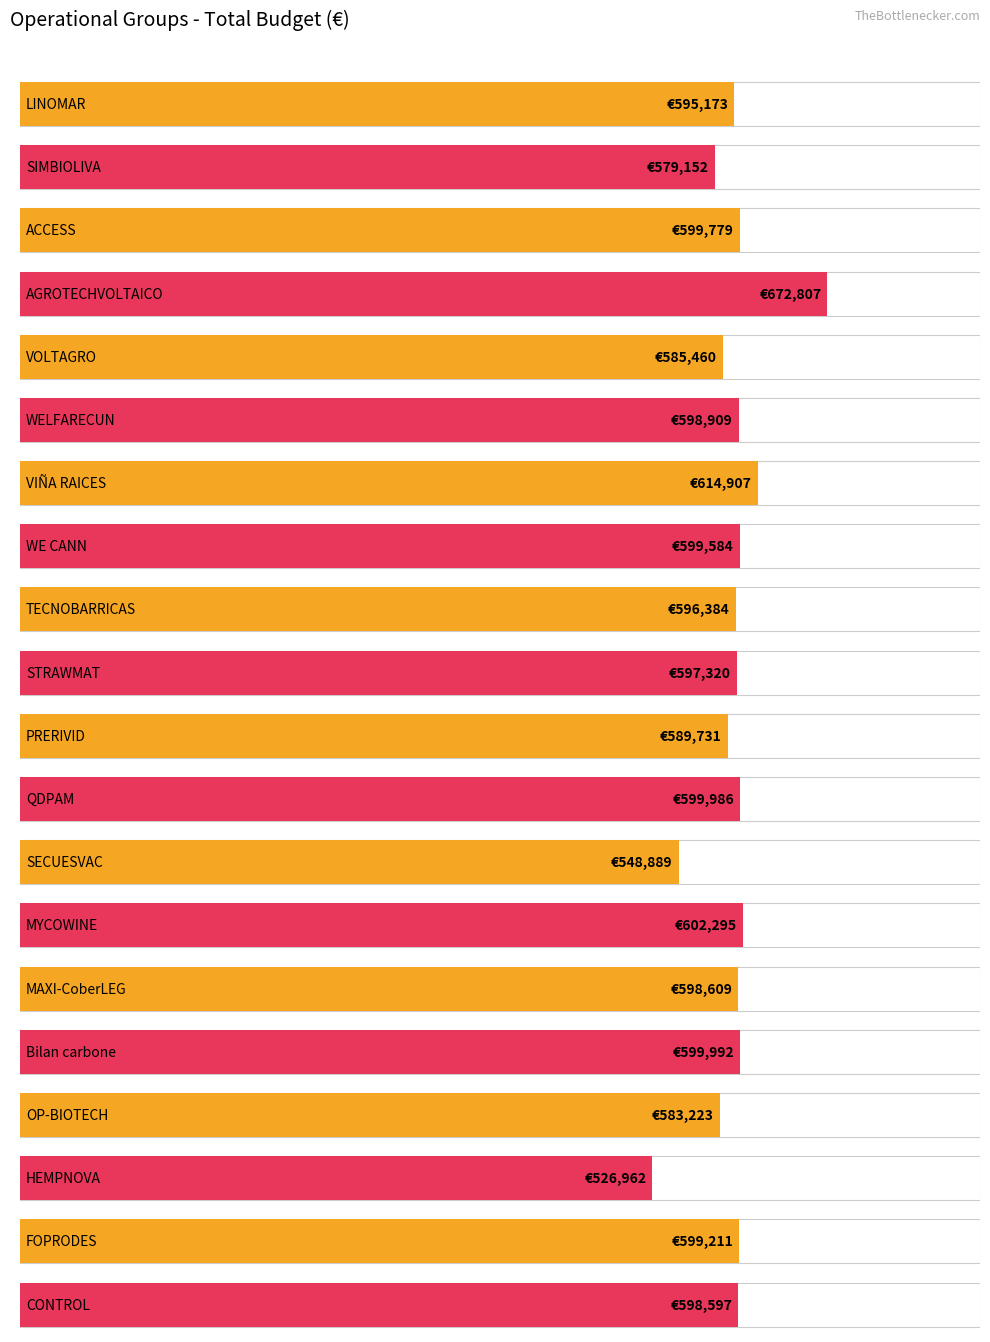

Count the number of data series in this chart.

1